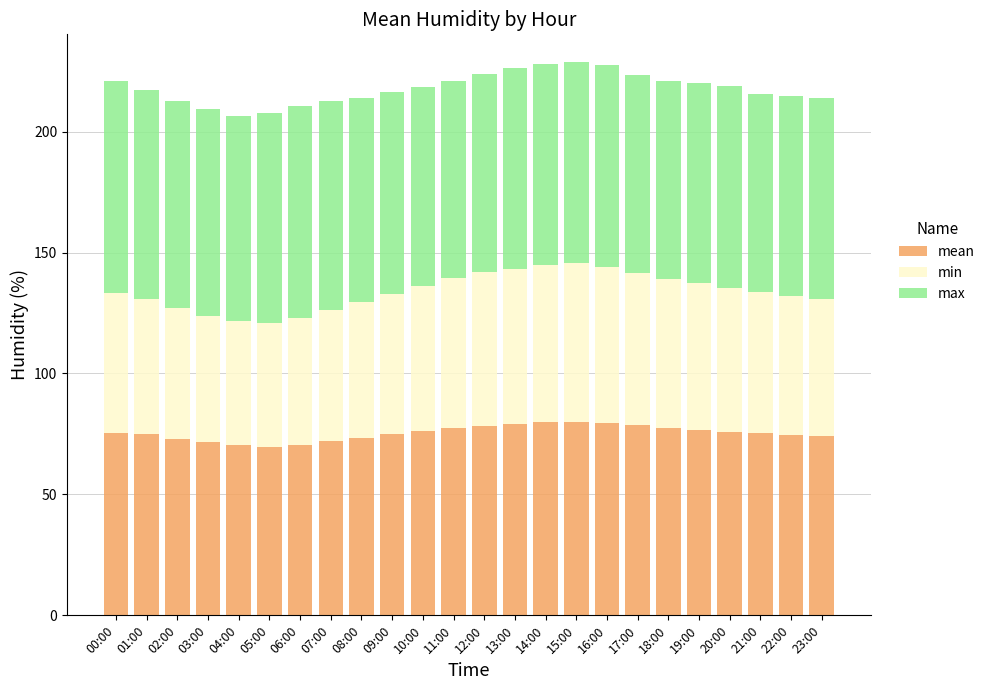

What is the lowest value of the mean series?

69.8